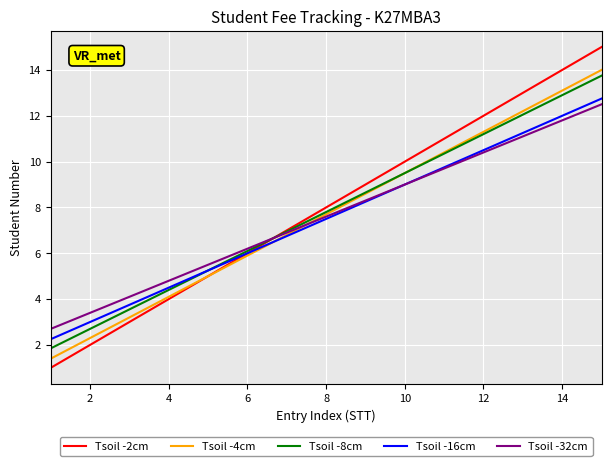

What is the highest value of the Tsoil -8cm series?

13.8